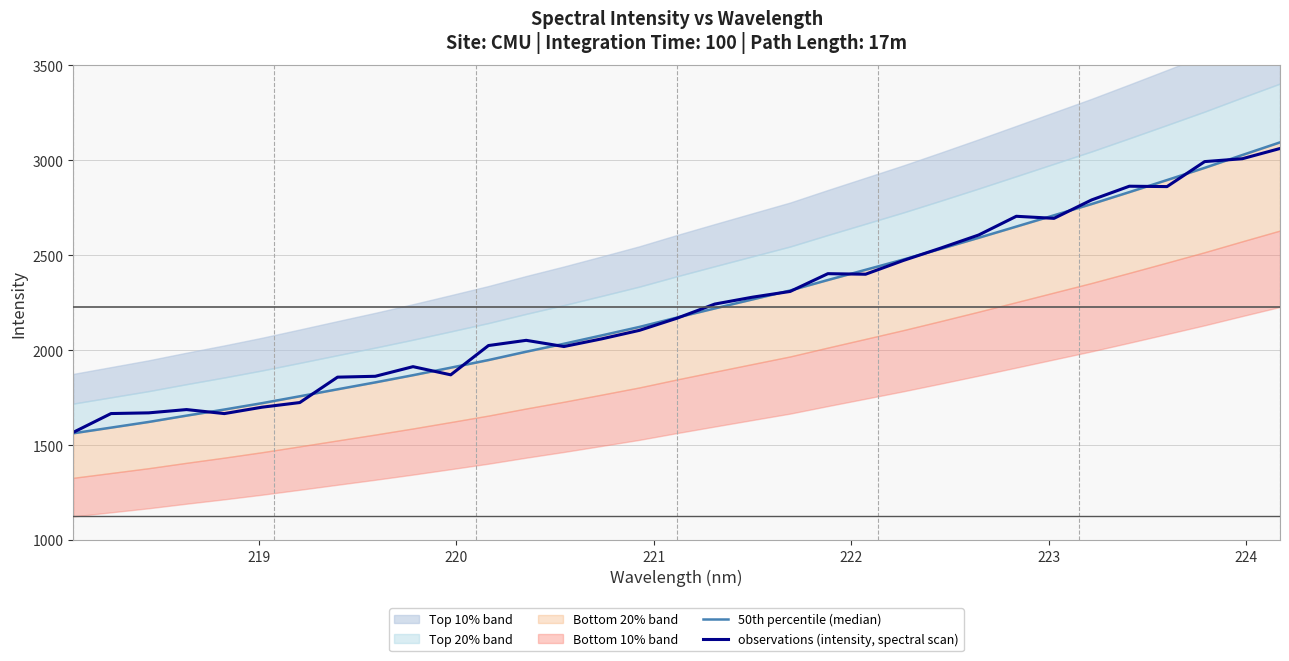

Which series has the largest range (max minus min)?

50th percentile (median)